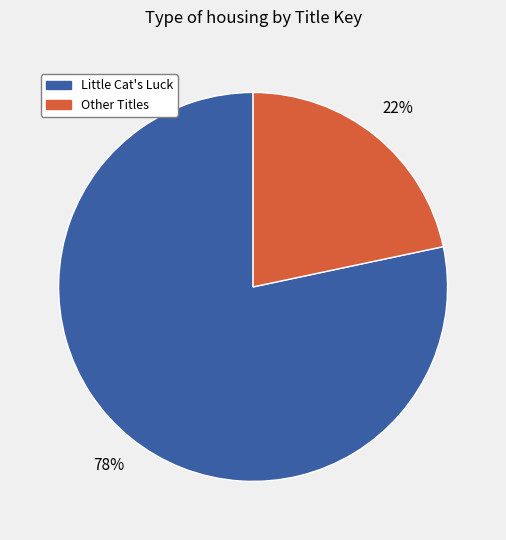

Is there any slice that represents more than half of the pie?

Yes